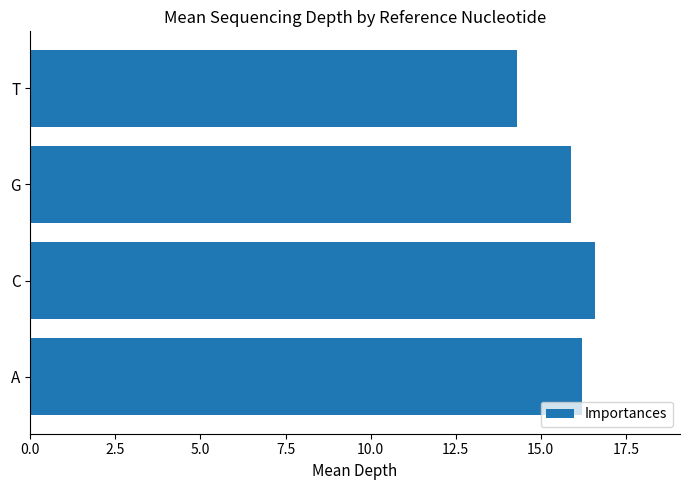

Reading bottom to top, extract all data points from this chart.

16.2	16.6	15.9	14.3